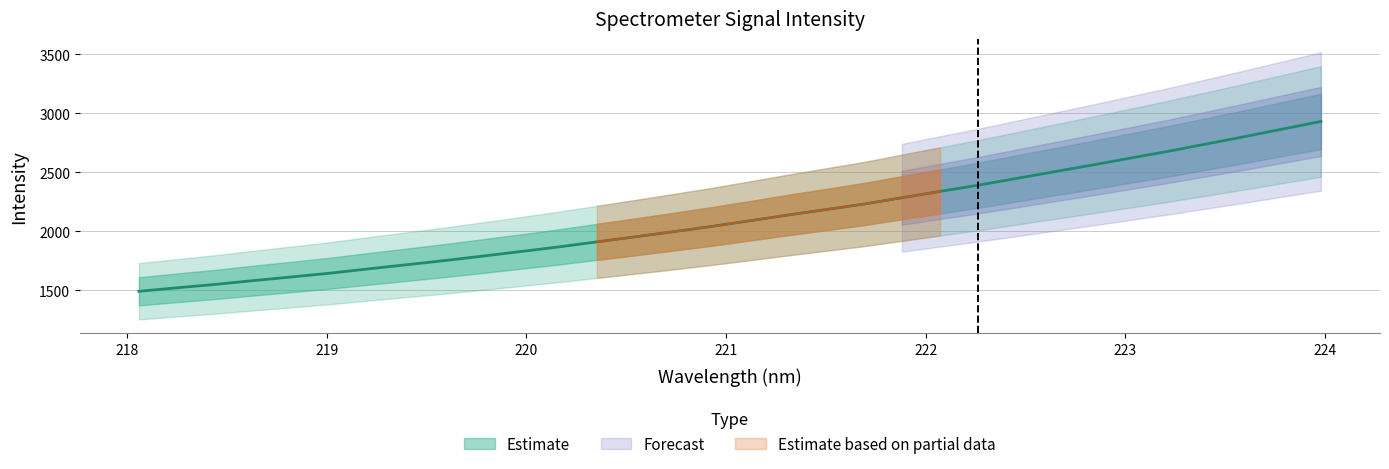

Reading left to right, transcribe all the data shown in this chart.

1491.7	1521.8	1550.3	1582.7	1613.7	1645.4	1681.6	1716.7	1752.1	1790.1	1828.8	1868.3	1911.0	1953.5	1997.0	2041.4	2089.3	2138.0	2184.6	2231.4	2285.0	2338.8	2391.5	2448.3	2505.7	2562.6	2621.3	2679.5	2741.6	2803.8	2868.0	2932.1